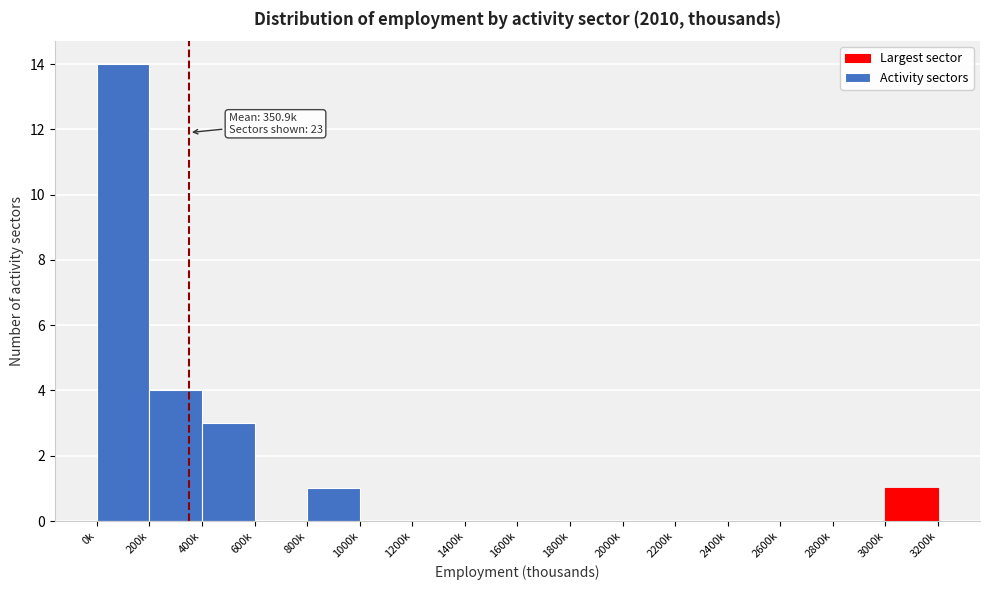

Reading left to right, transcribe all the data shown in this chart.

0k=14	200k=4	400k=3	600k=0	800k=1	1000k=0	1200k=0	1400k=0	1600k=0	1800k=0	2000k=0	2200k=0	2400k=0	2600k=0	2800k=0	3000k=1